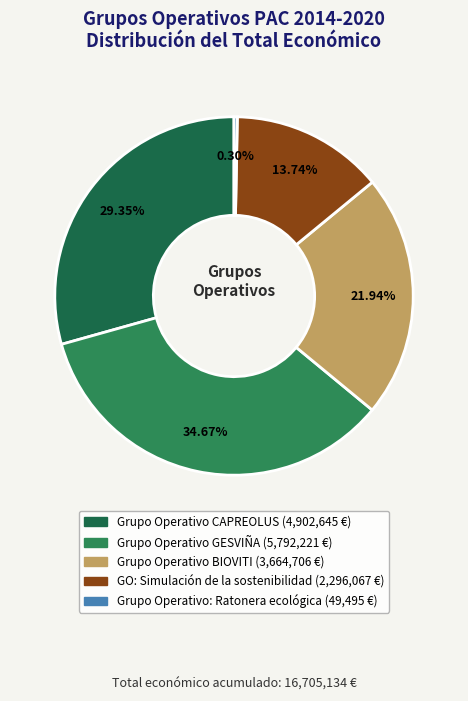

Rank the categories by value from highest to lowest.

GESVIÑA, CAPREOLUS, BIOVITI, Simulación sostenibilidad, Ratonera ecológica